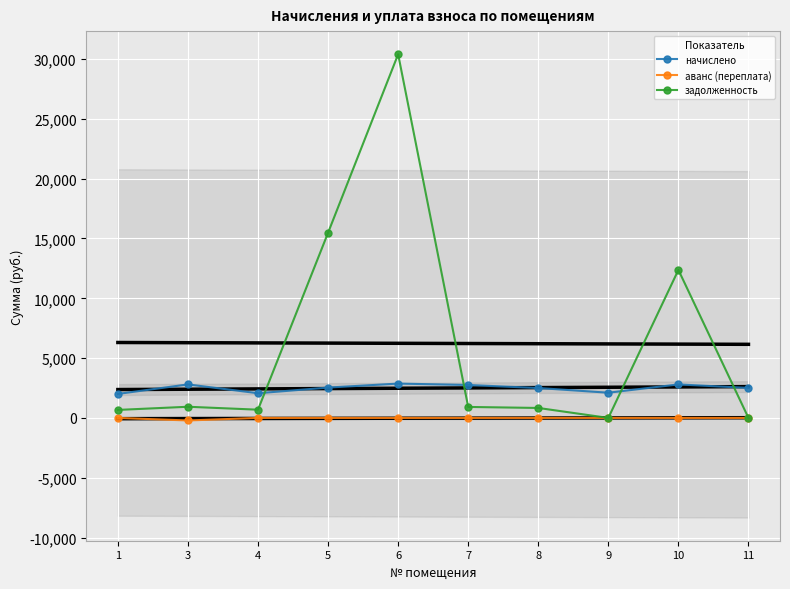

What is the approximate value of задолженность at 5?

15479.5